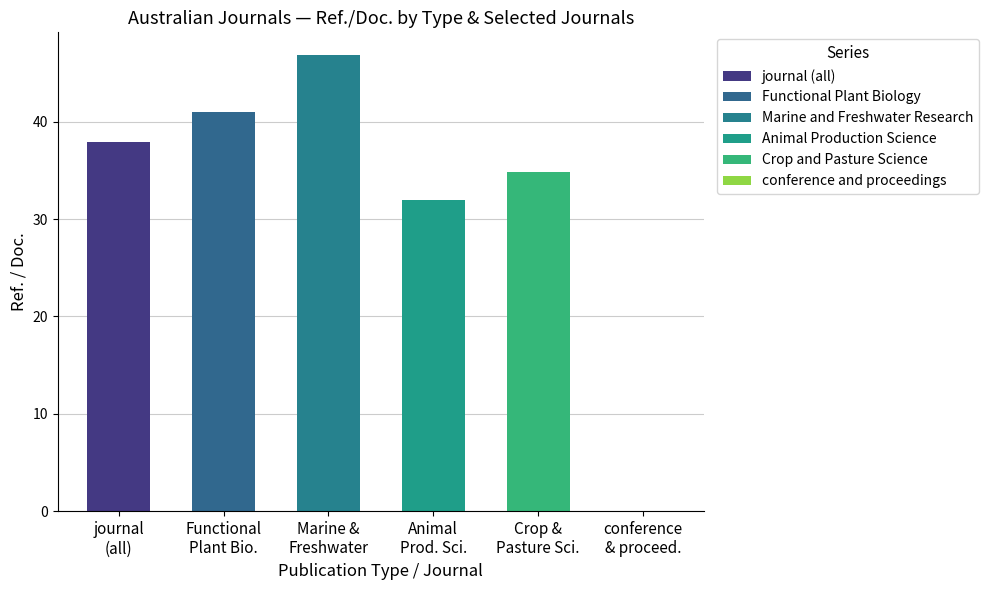

True or false: conference and proceedings has a value of 0.0 at 2.

True